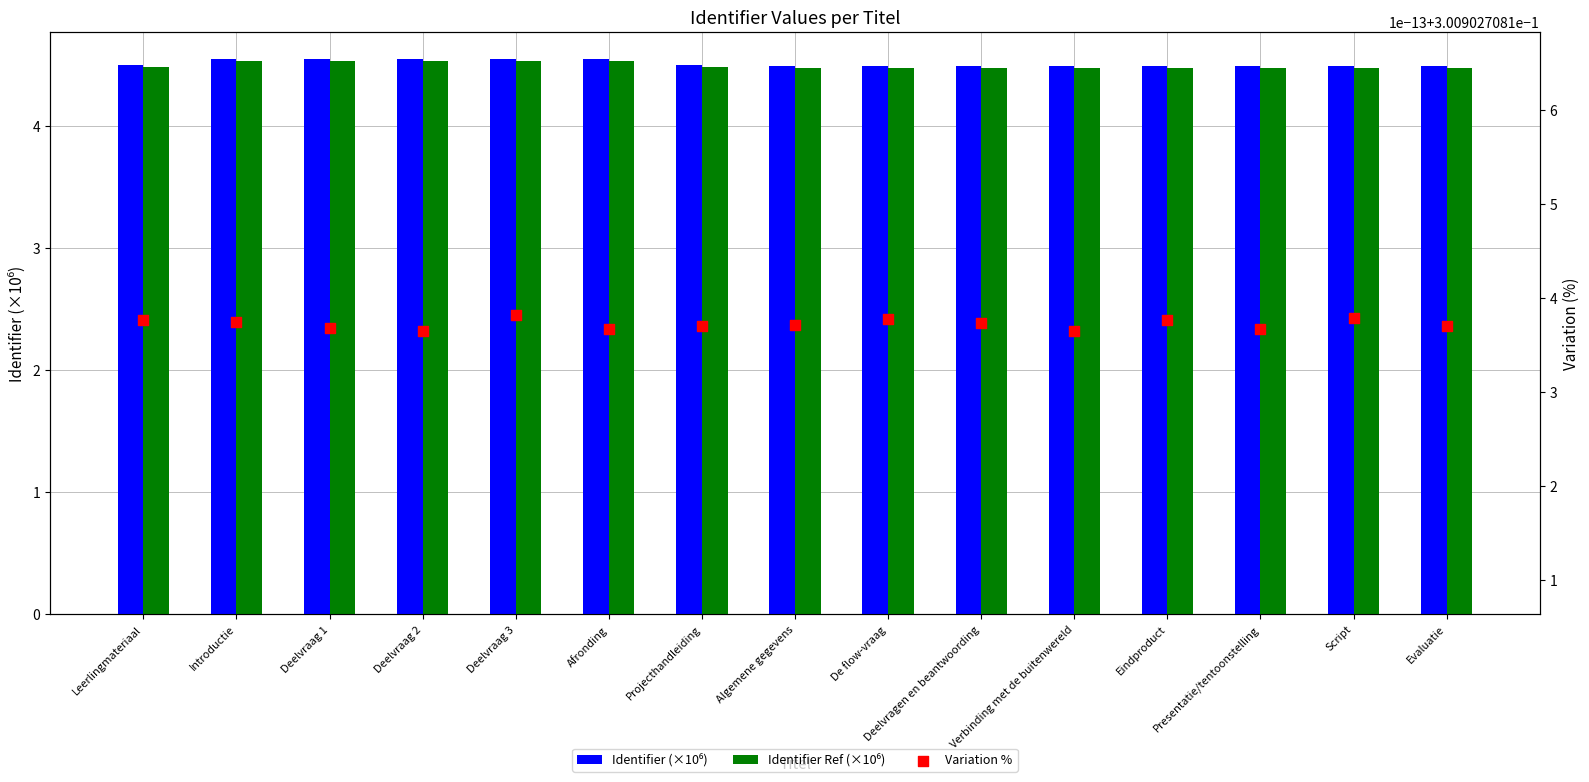

Which series contains the lowest Y value?

Variation %